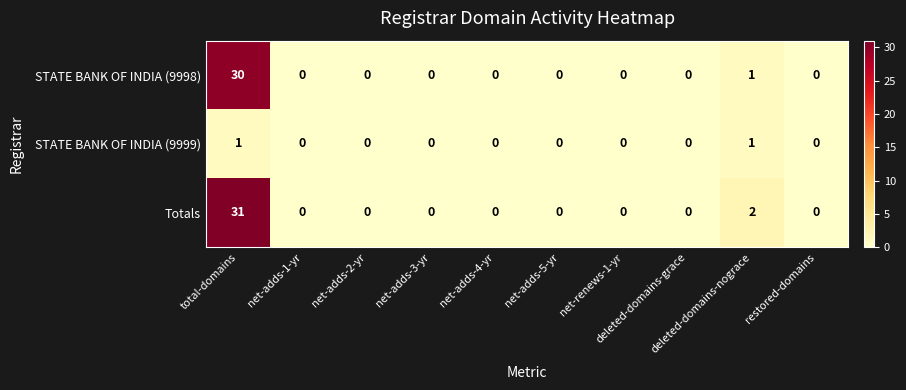

Which series has the largest total across all categories?

Totals